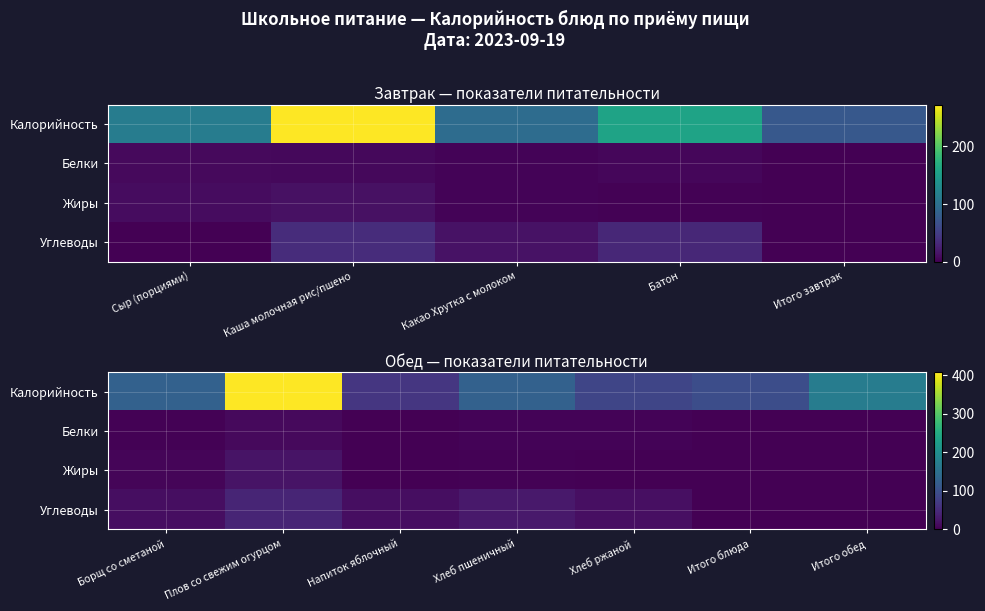

The value of Белки at Борщ со сметаной is 0.4. True or false?

False